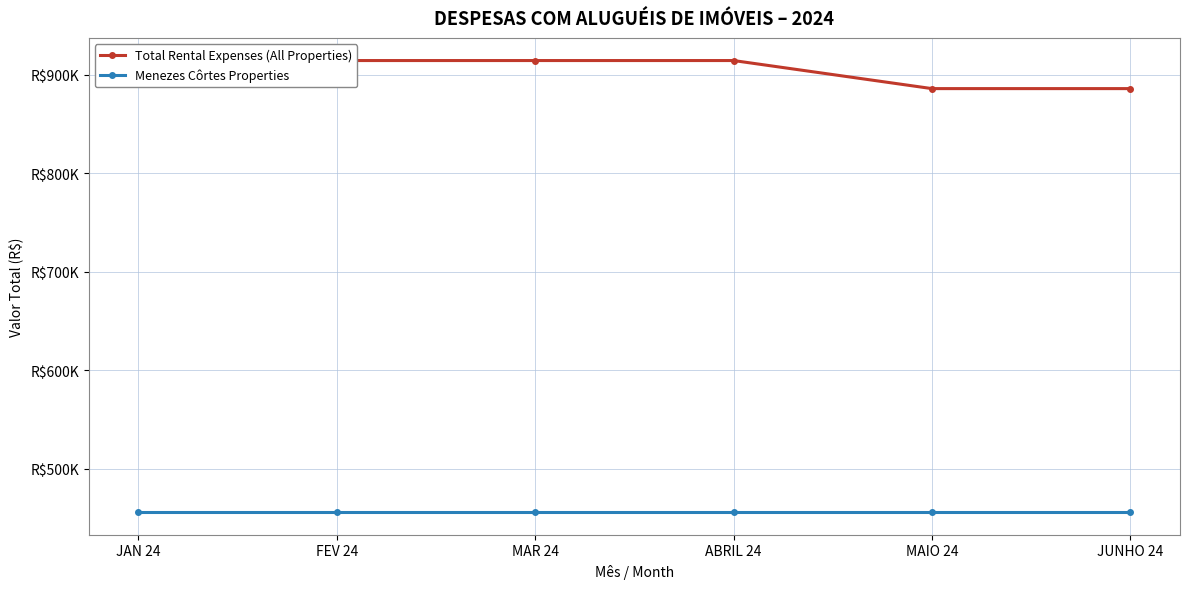

Reading right to left, transcribe all the data shown in this chart.

Total Rental Expenses (All Properties): JUNHO 24=886041.5	MAIO 24=886041.5	ABRIL 24=914521.1	MAR 24=914521.1	FEV 24=914521.1	JAN 24=914446.4
Menezes Côrtes Properties: JUNHO 24=456172.5	MAIO 24=456172.5	ABRIL 24=456172.5	MAR 24=456172.5	FEV 24=456172.5	JAN 24=456172.5